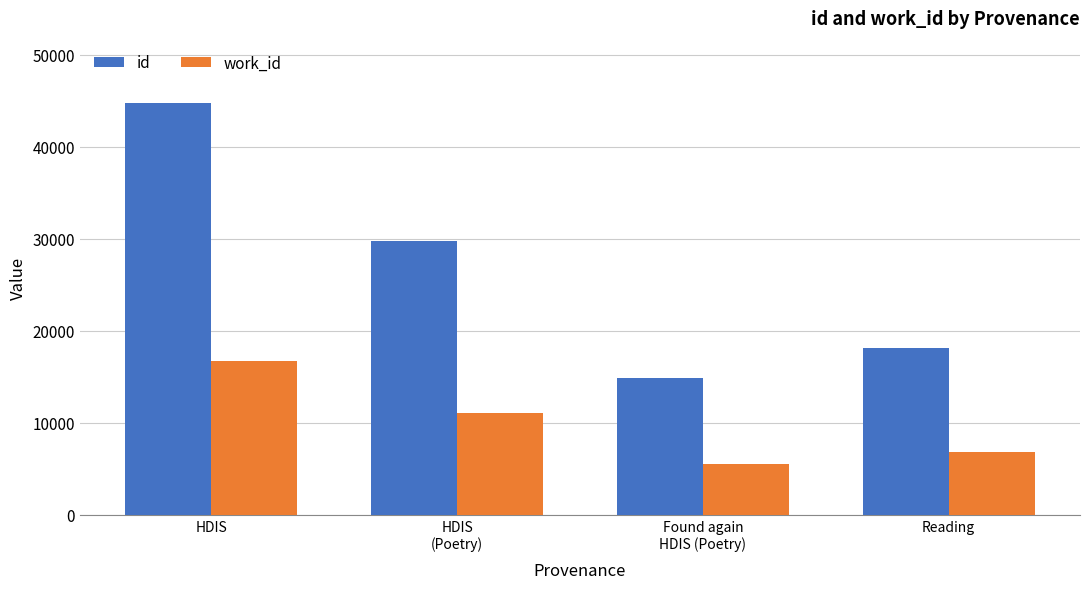

What are all the series names shown in the legend?

id, work_id